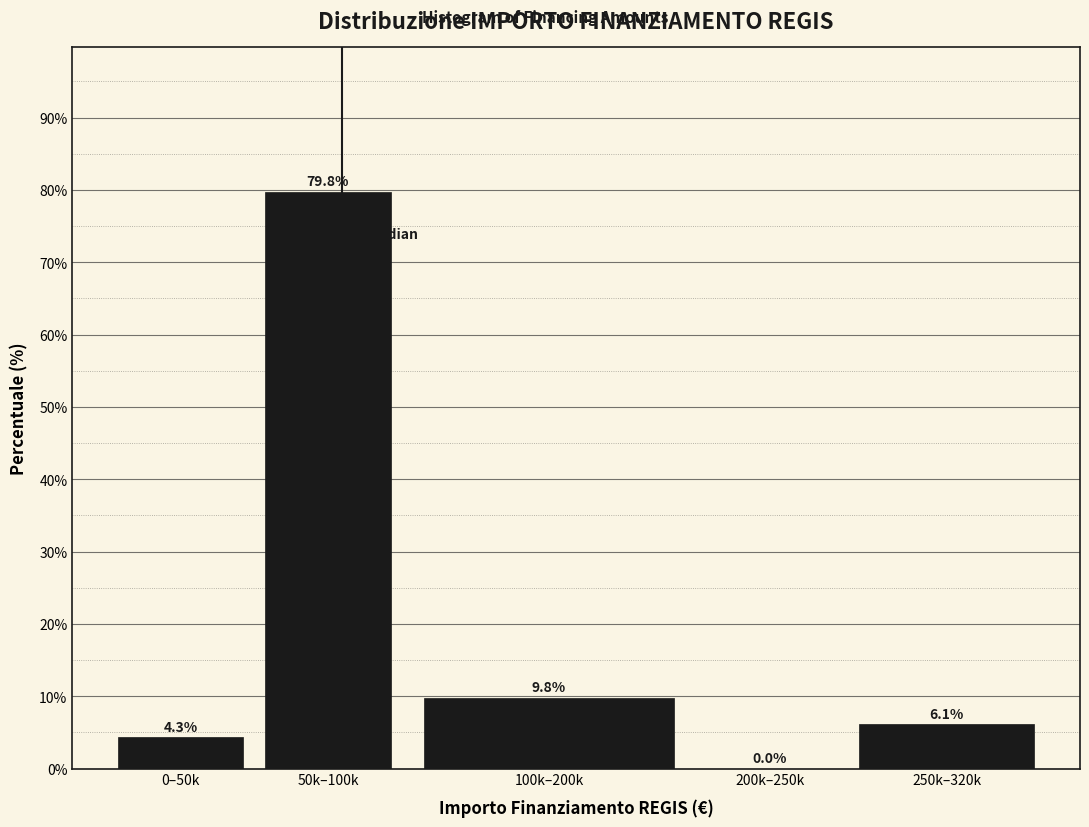

Reading left to right, what are all the values shown in this chart?

0–50k=4.3	50k–100k=79.8	100k–200k=9.8	200k–250k=0.0	250k–320k=6.1